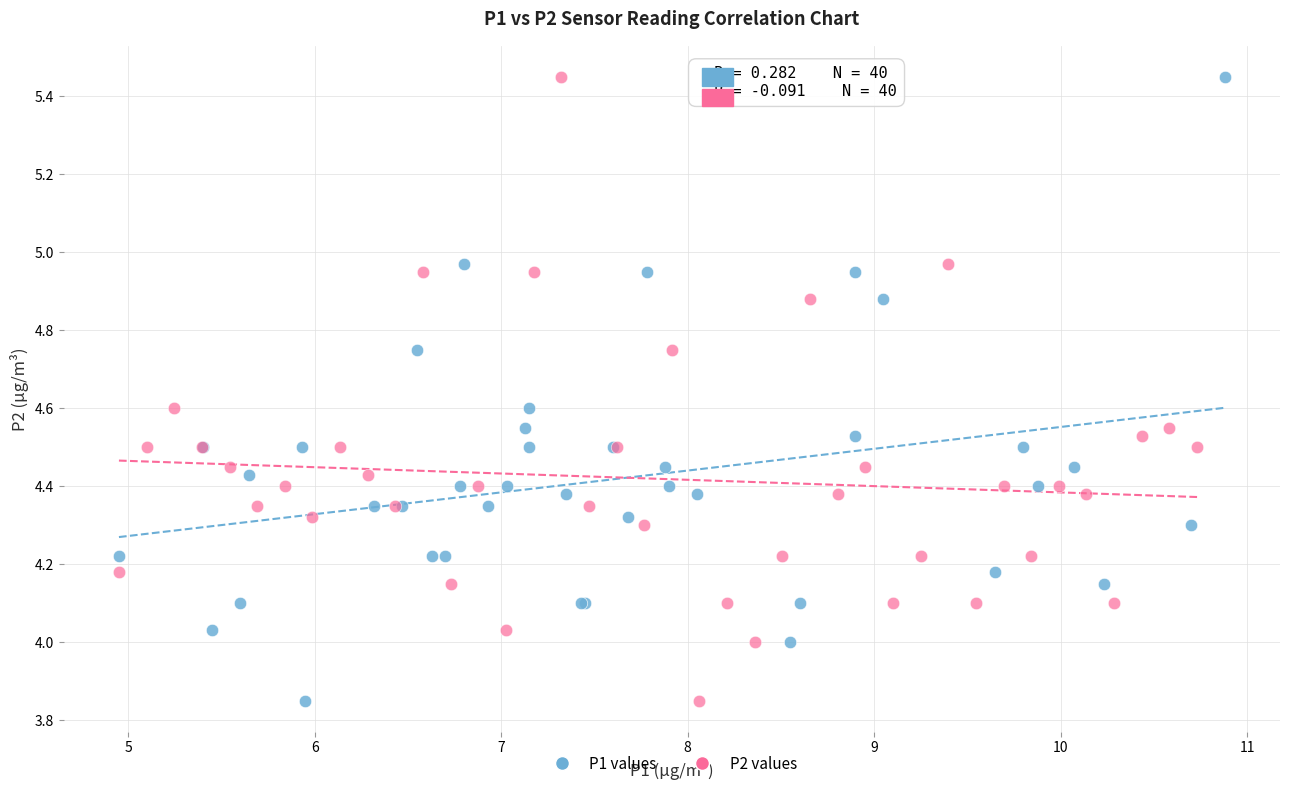

What are all the series names shown in the legend?

P1 values, P2 values